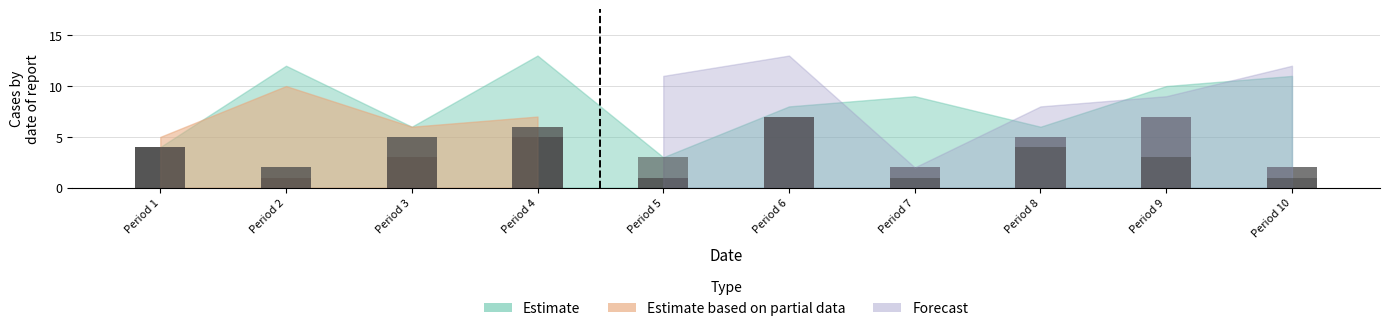

Rank the categories by value from lowest to highest.

Period 2, Period 5, Period 7, Period 10, Period 3, Period 1, Period 4, Period 8, Period 6, Period 9